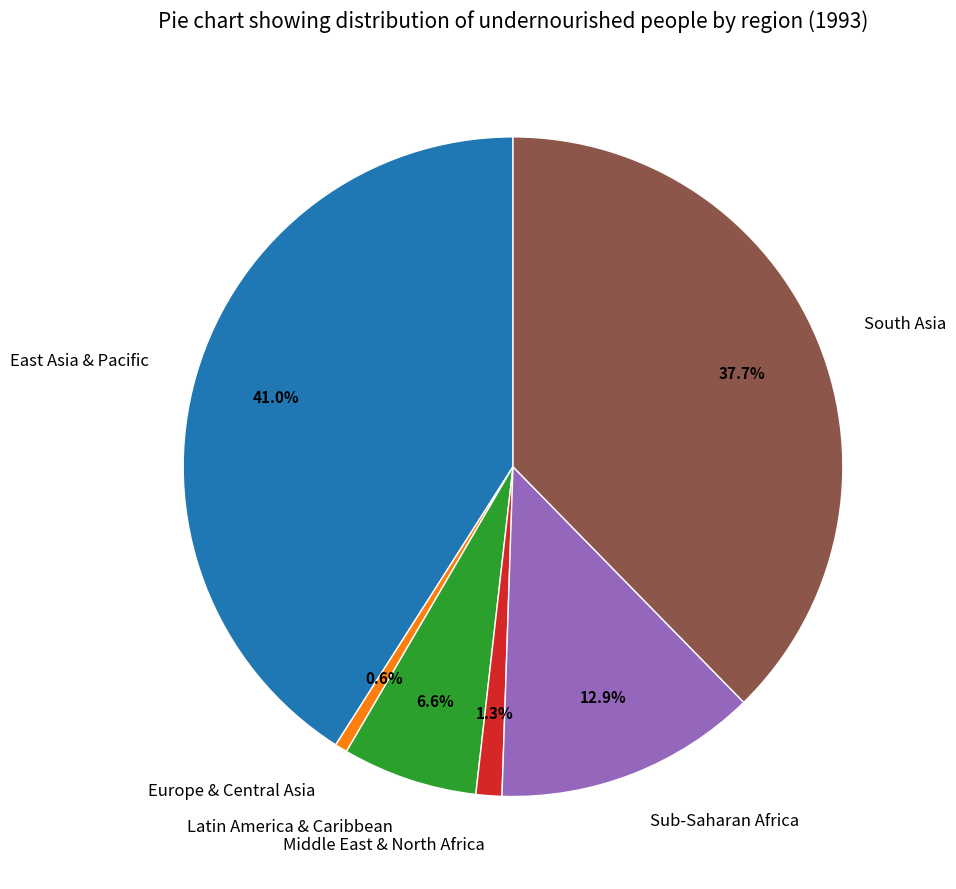

Between Latin America & Caribbean and Middle East & North Africa, which is larger?

Latin America & Caribbean